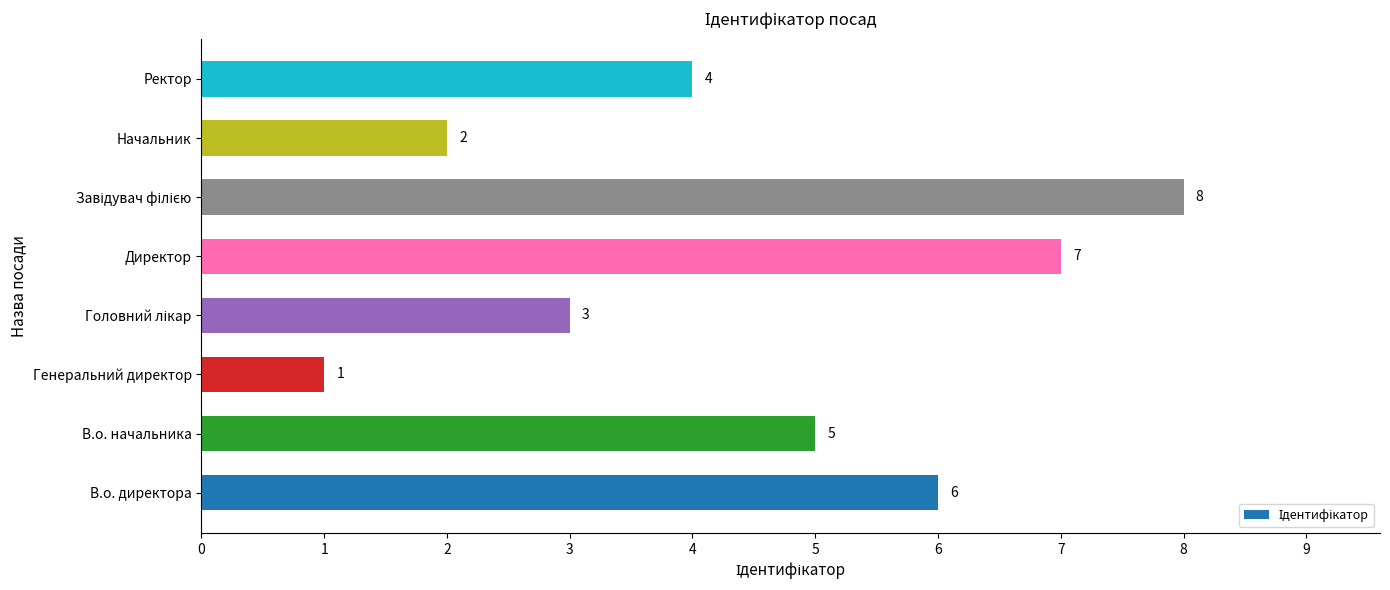

What is the minimum value shown in the chart?

1